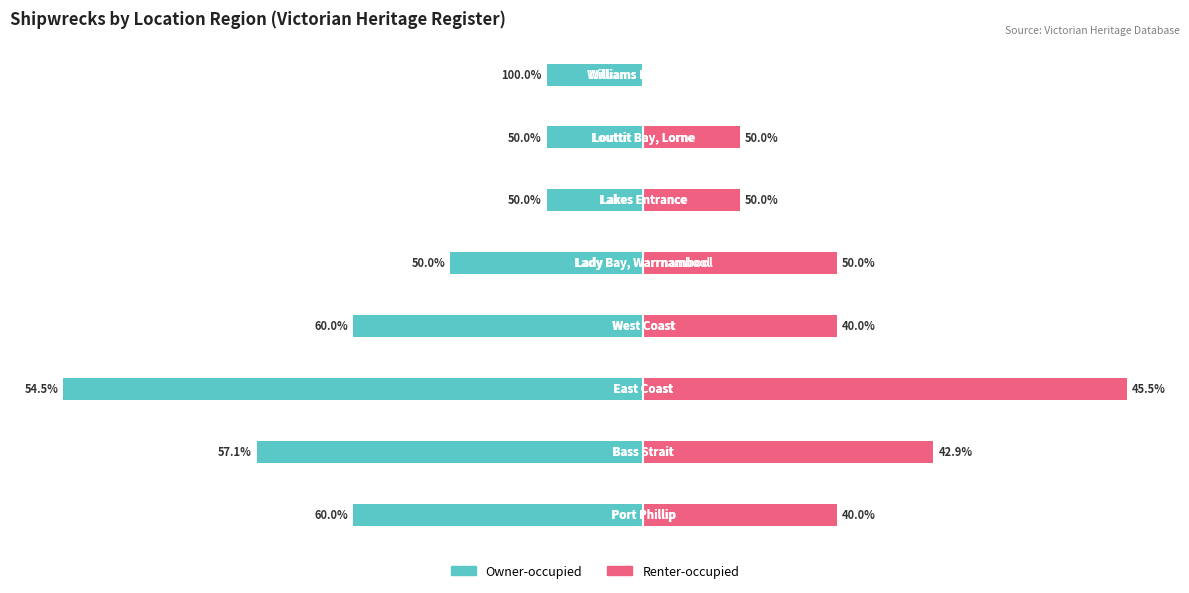

Reading left to right, extract all data points from this chart.

Owner-occupied: 0=-3	1=-4	2=-6	3=-3	4=-2	5=-1	6=-1	7=-1
Renter-occupied: 0=2	1=3	2=5	3=2	4=2	5=1	6=1	7=0